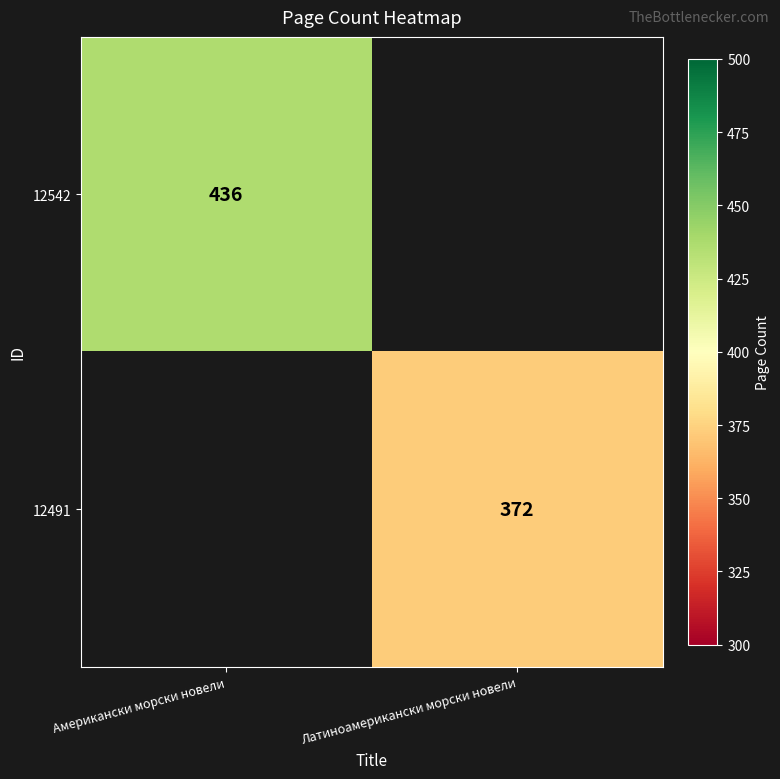

At how many categories does at least one series exceed 411?

1